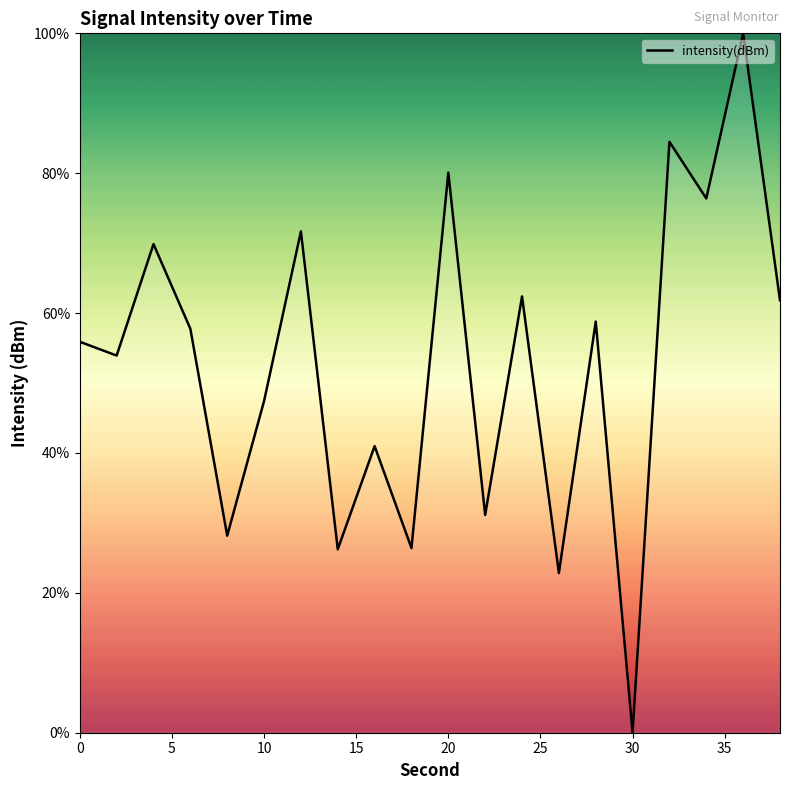

What is the difference between the maximum and minimum values?

100.0